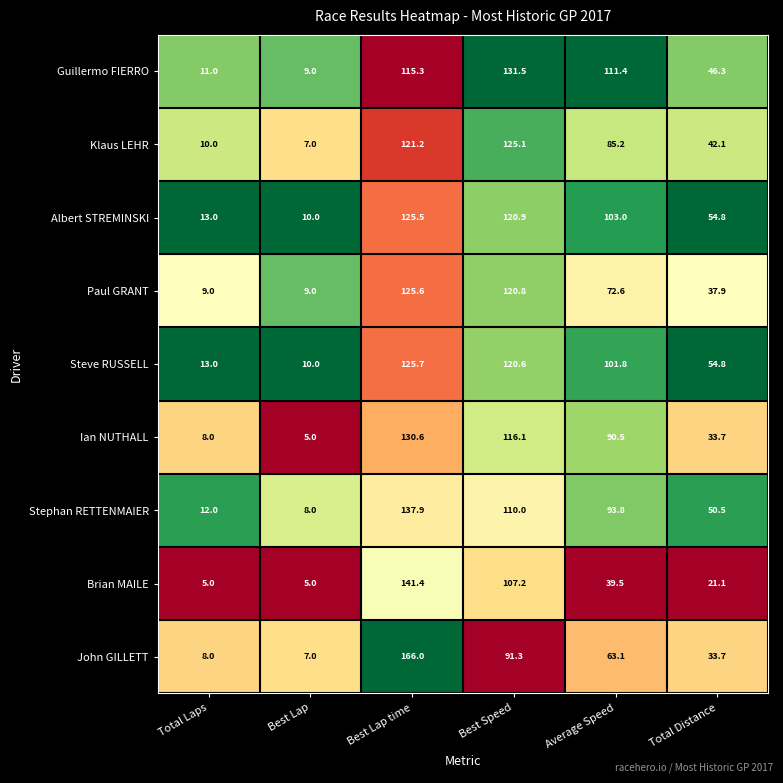

Between Best Lap time and Total Distance, which series saw the biggest shift?

John GILLETT